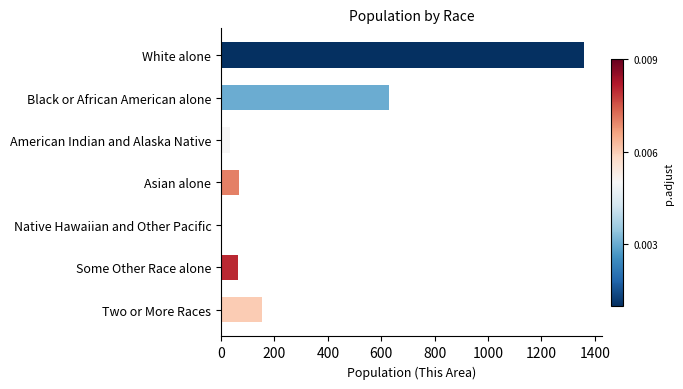

Where is the data nearest to the value 680?

Black or African American alone